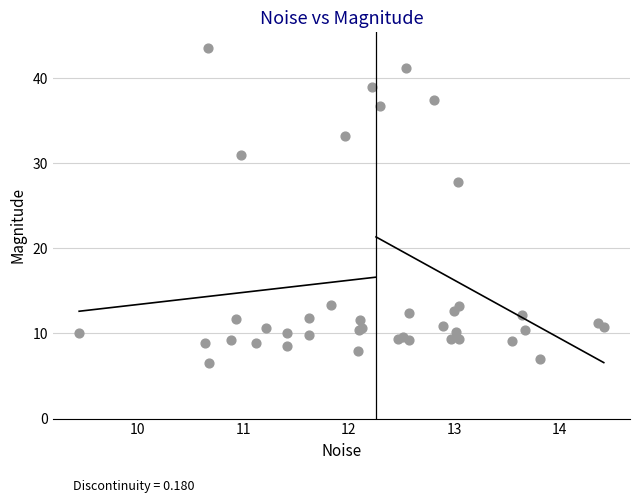

What Y value in the scatter plot is closest to 25?

27.7